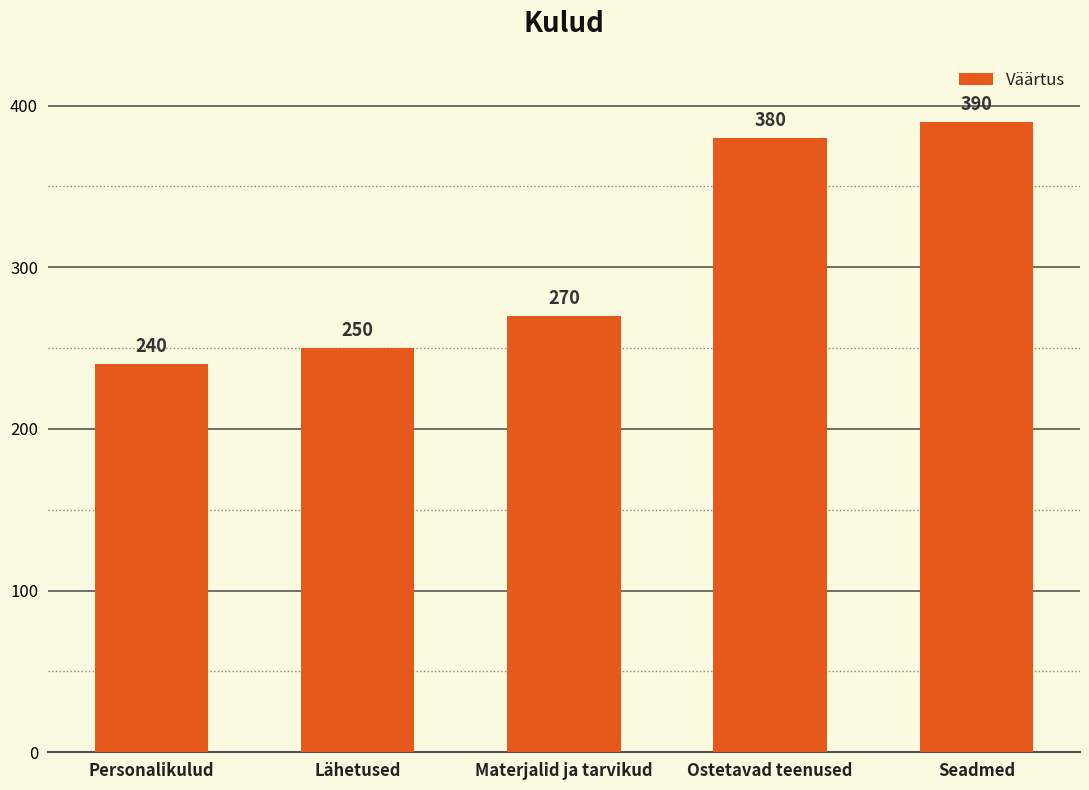

Rank the categories by value from lowest to highest.

Personalikulud, Lähetused, Materjalid ja tarvikud, Ostetavad teenused, Seadmed